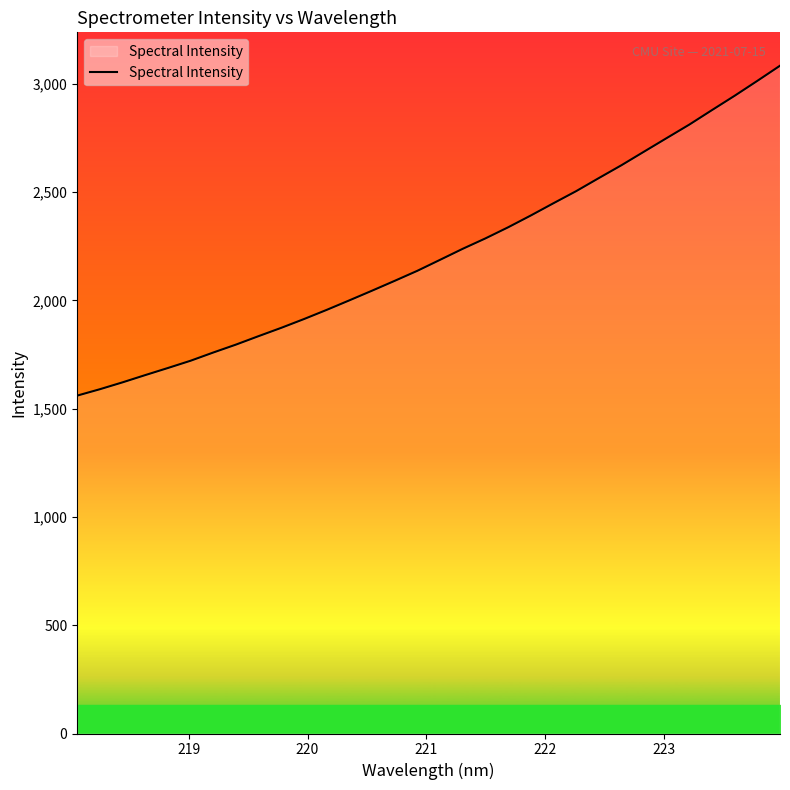

Reading right to left, list all the values displayed in this chart.

3084.4	3014.5	2945.8	2879.7	2812.7	2750.4	2687.7	2624.8	2565.3	2505.0	2449.3	2392.6	2338.1	2286.9	2238.9	2188.0	2137.4	2091.0	2045.5	2000.8	1956.8	1914.4	1873.9	1835.6	1796.4	1759.8	1721.8	1688.2	1655.4	1621.9	1590.1	1560.6